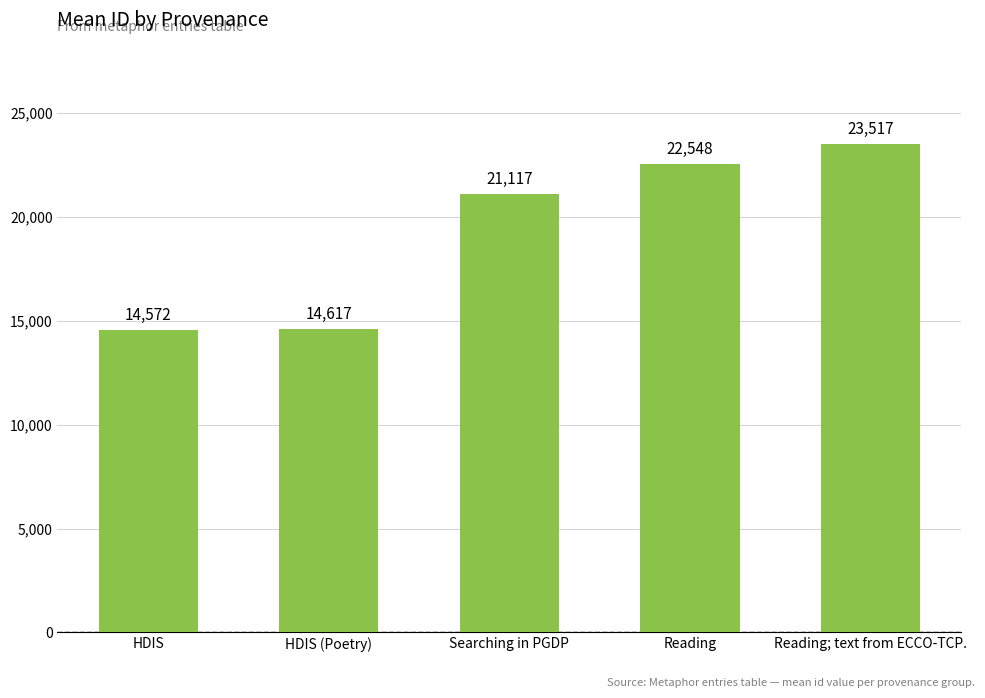

Rank the categories by value from highest to lowest.

Reading; text from ECCO-TCP., Reading, Searching in PGDP, HDIS (Poetry), HDIS